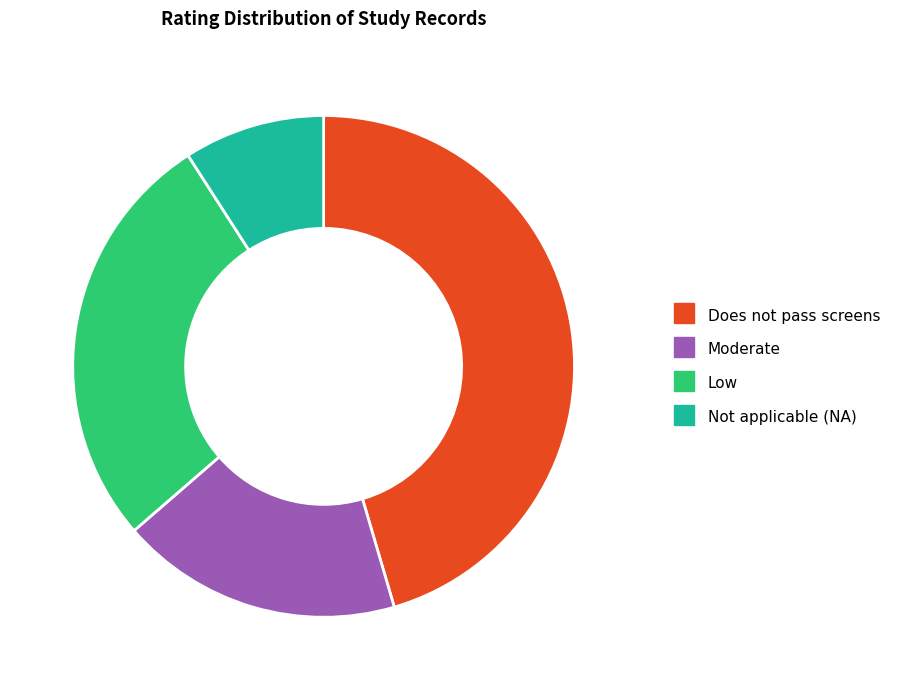

Does any single category account for the majority?

No